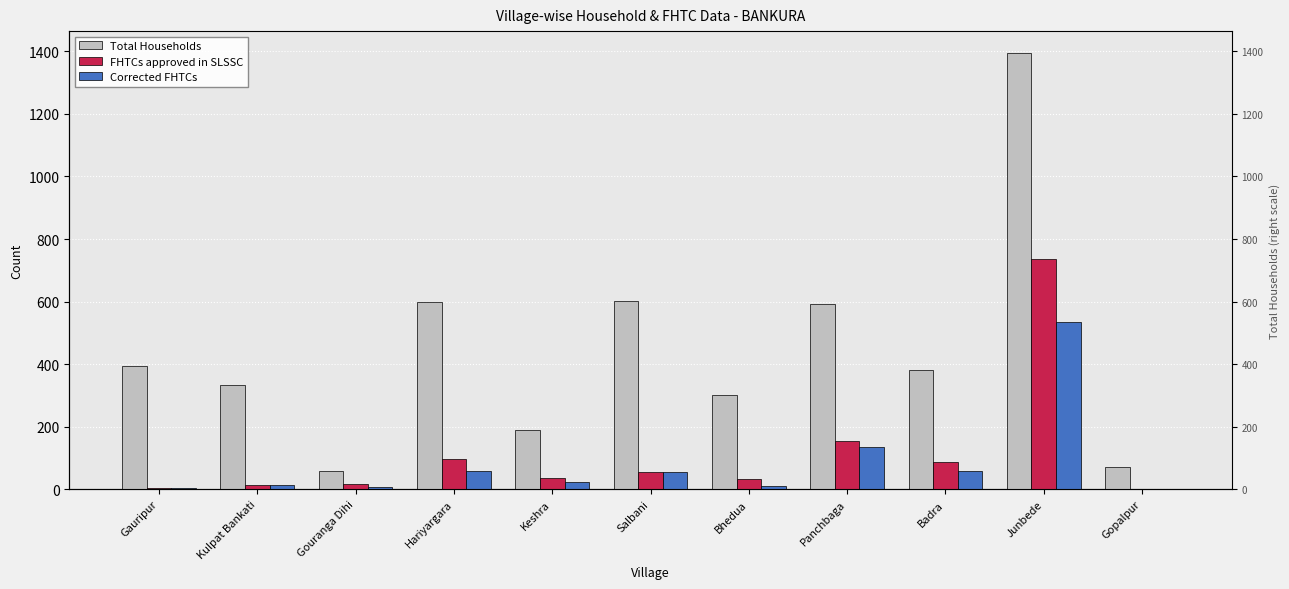

How many values in the FHTCs approved in SLSSC series exceed 37?

5